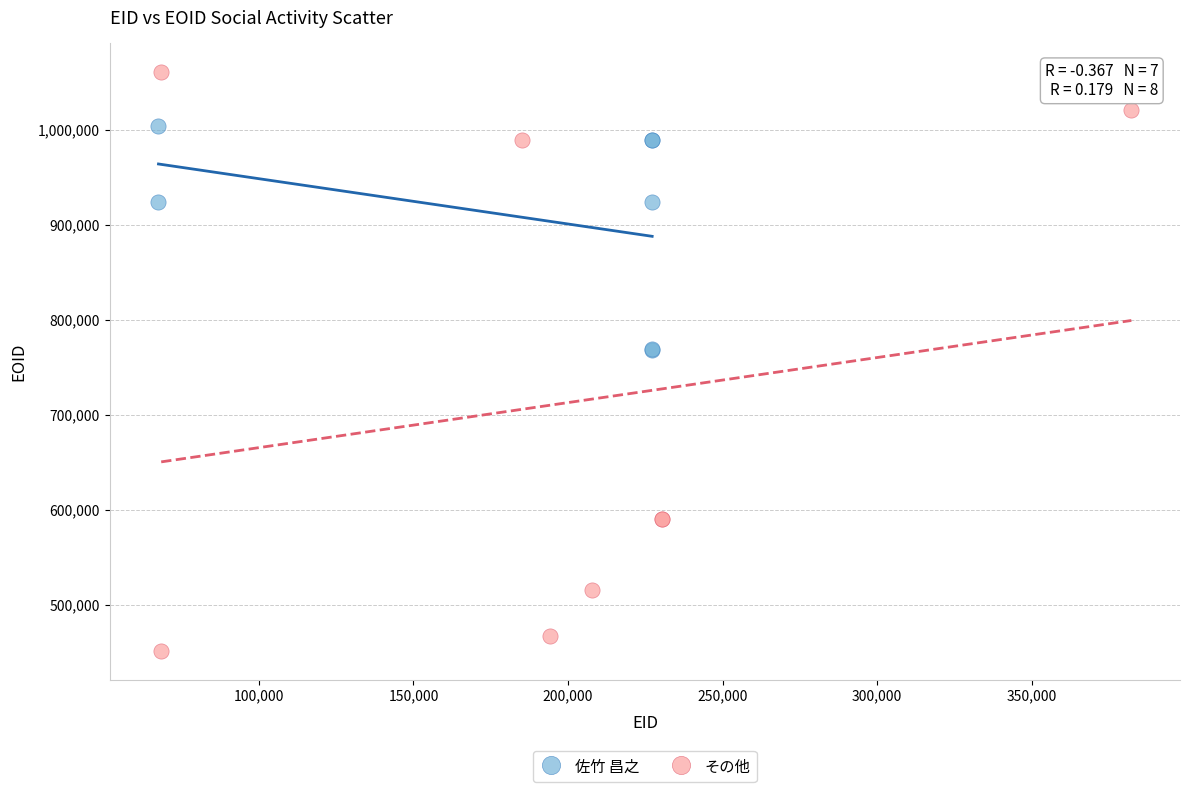

Which series has the largest Y range (max minus min)?

その他